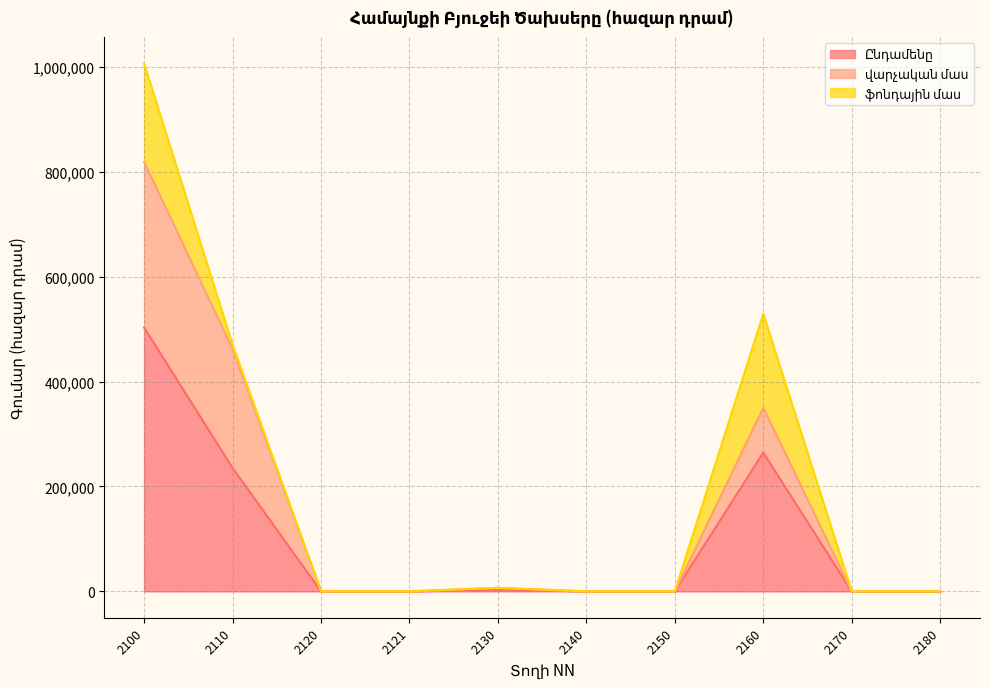

Reading right to left, transcribe all the data shown in this chart.

Ընդամենը: 2180=0.0	2170=0.0	2160=264643.4	2150=0.0	2140=0.0	2130=3327.0	2121=0.0	2120=0.0	2110=235356.9	2100=503327.3
վարչական մաս: 2180=0.0	2170=0.0	2160=85593.4	2150=0.0	2140=0.0	2130=3327.0	2121=0.0	2120=0.0	2110=226956.9	2100=315877.3
ֆոնդային մաս: 2180=0.0	2170=0.0	2160=179050.0	2150=0.0	2140=0.0	2130=0.0	2121=0.0	2120=0.0	2110=8400.0	2100=187450.0